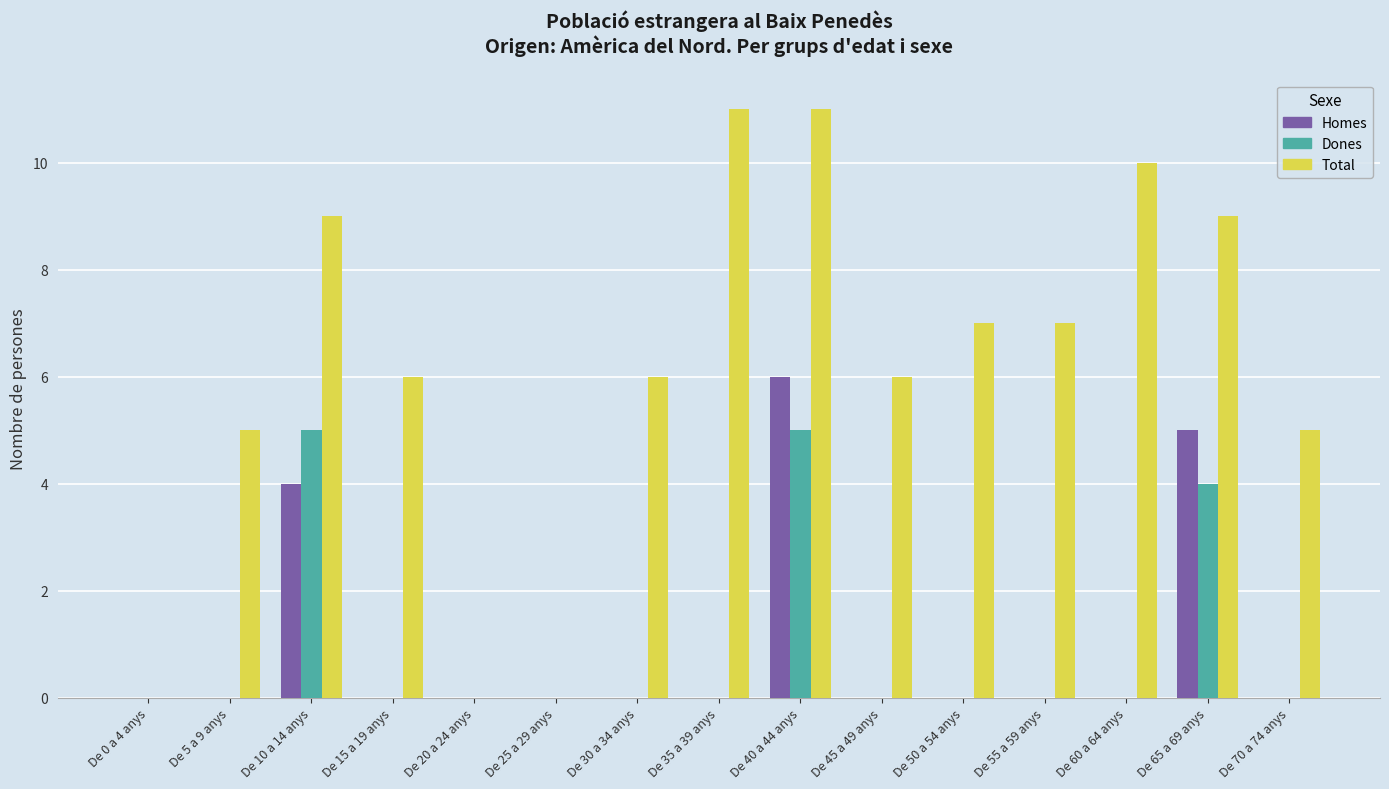

Count the number of data series in this chart.

3